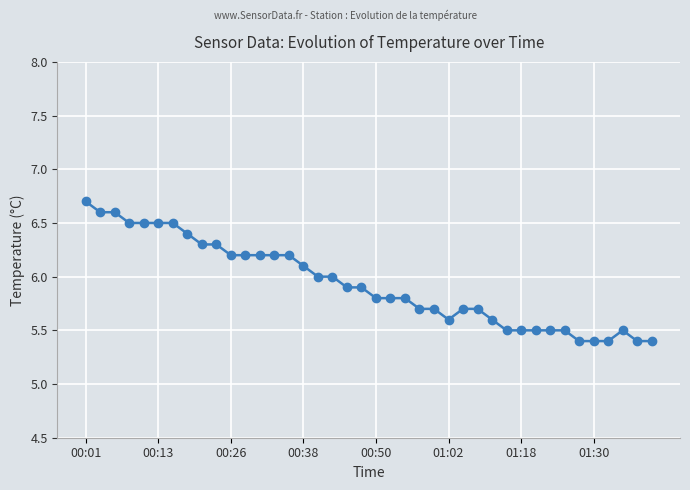

What is the value of the 20th point from the left?

5.9